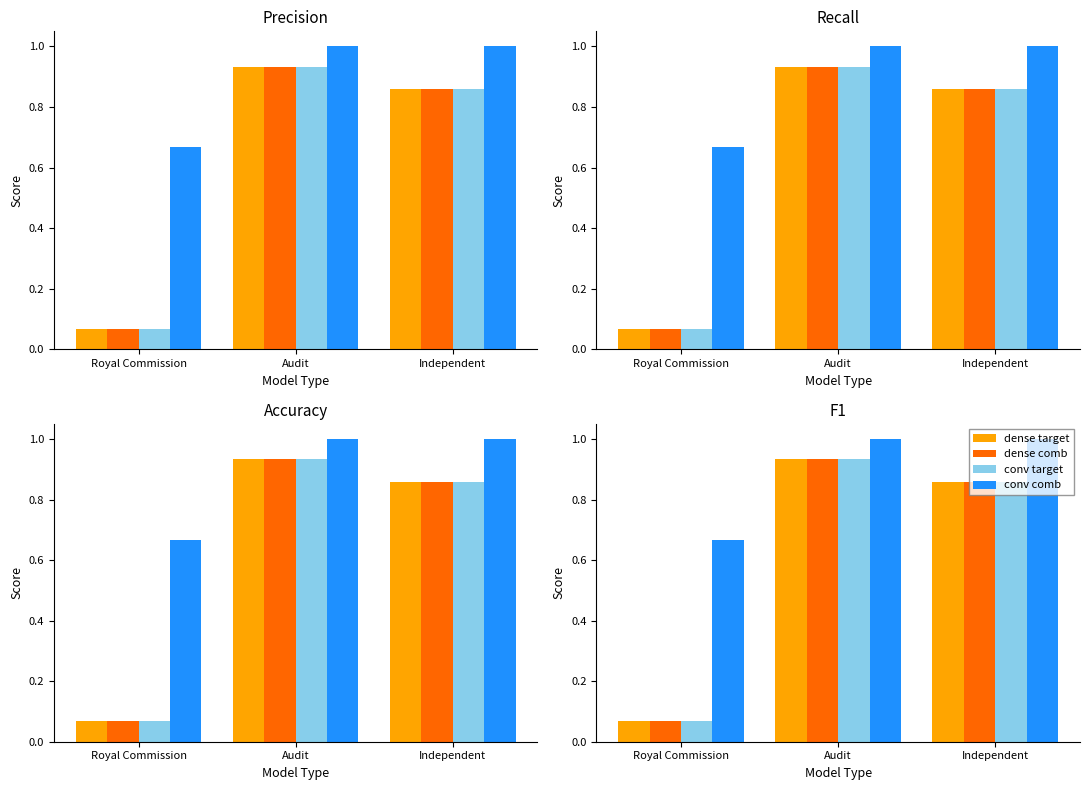

Is it true that dense target equals 0.1 at Royal Commission?

True